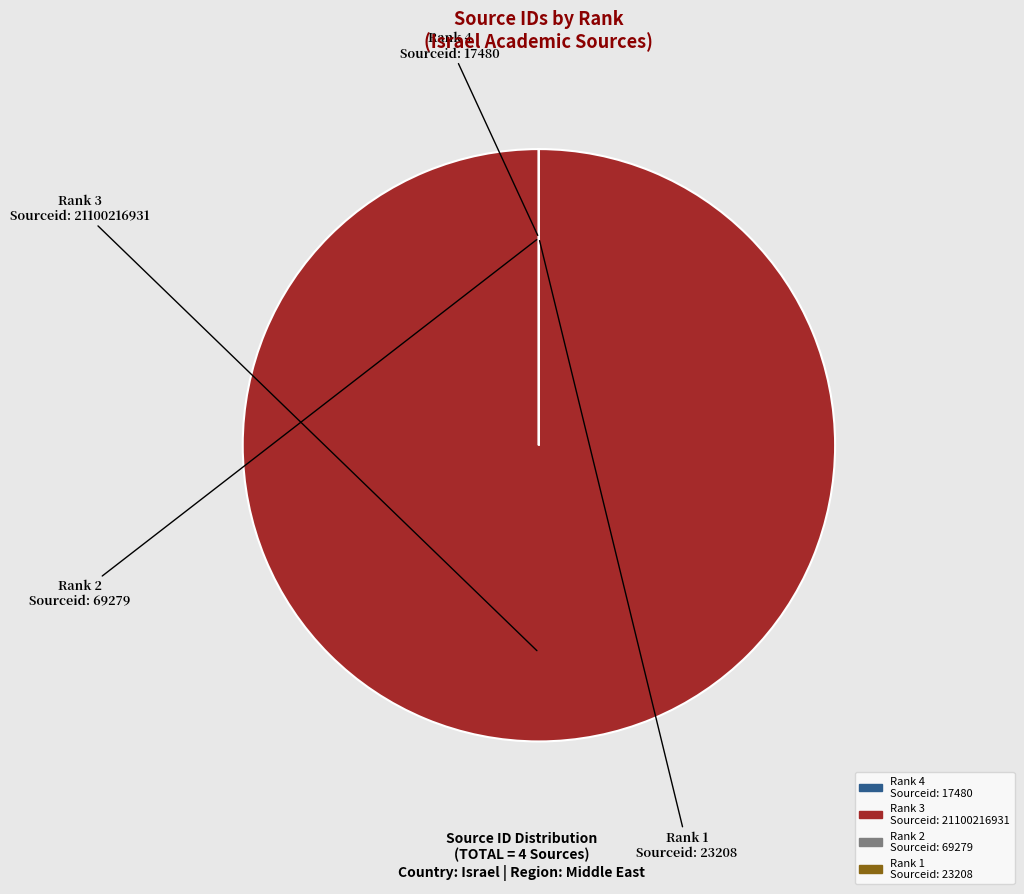

To the nearest percent, what is the difference between the largest and smallest slice percentages?

100%